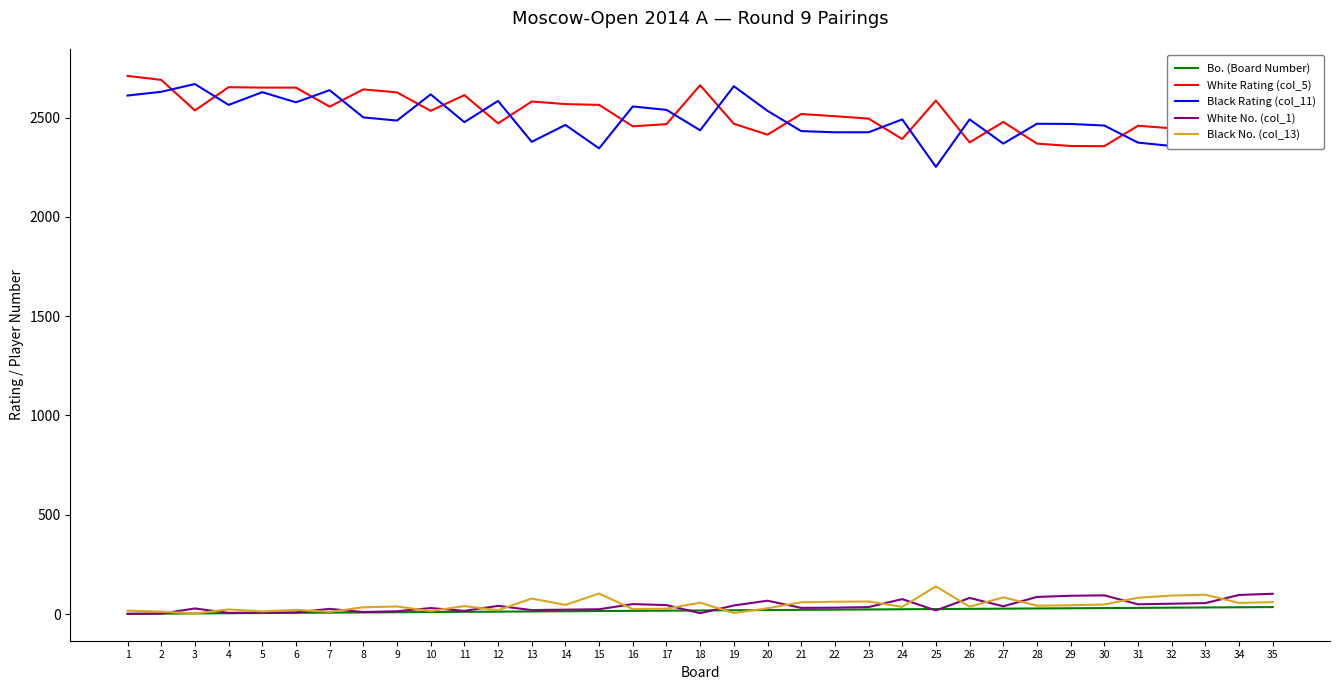

Where do Black Rating (col_11) and White Rating (col_5) first cross each other?

2 and 3